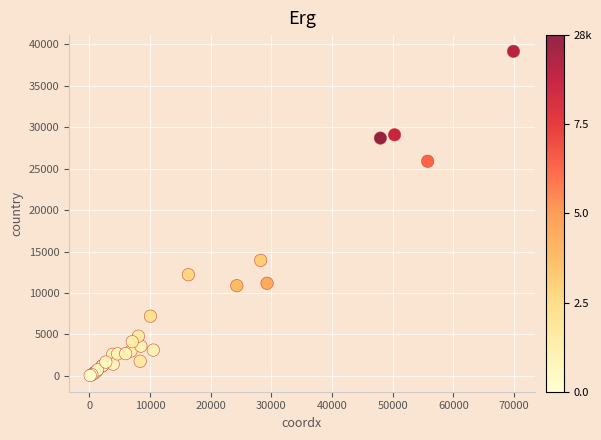

What Y value in the scatter plot is closest to 19600?

13936.5